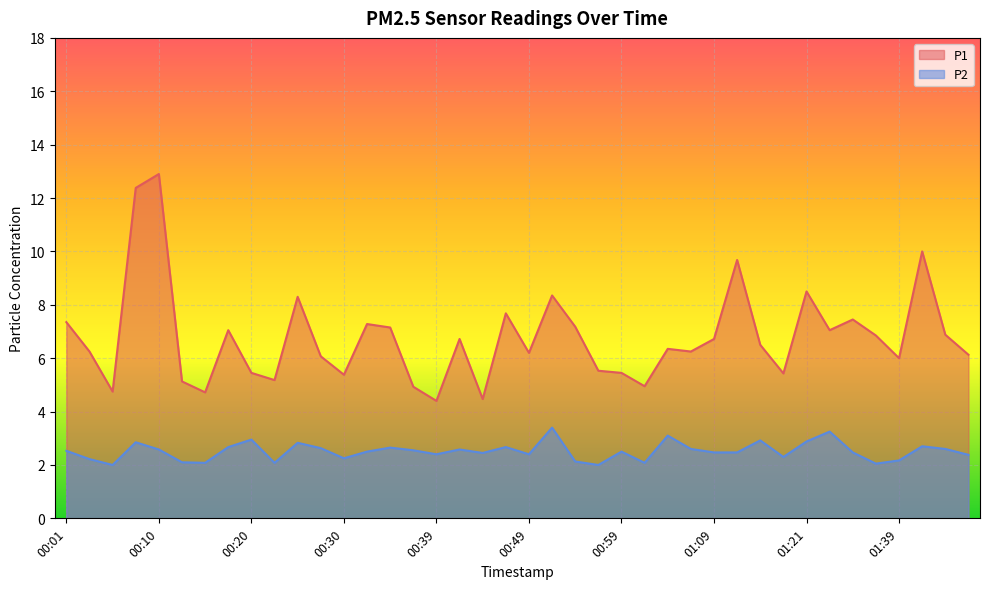

Reading right to left, what are all the values shown in this chart?

P1: 6.1	6.9	10.0	6.0	6.8	7.5	7.0	8.5	5.4	6.5	9.7	6.7	6.2	6.3	5.0	5.5	5.5	7.2	8.3	6.2	7.7	4.5	6.7	4.4	4.9	7.2	7.3	5.4	6.1	8.3	5.2	5.5	7.0	4.7	5.1	12.9	12.4	4.8	6.2	7.3
P2: 2.4	2.6	2.7	2.2	2.0	2.5	3.2	2.9	2.3	2.9	2.5	2.5	2.6	3.1	2.1	2.5	2.0	2.1	3.4	2.4	2.7	2.5	2.6	2.4	2.5	2.6	2.5	2.2	2.6	2.8	2.1	3.0	2.7	2.1	2.1	2.6	2.9	2.0	2.2	2.5